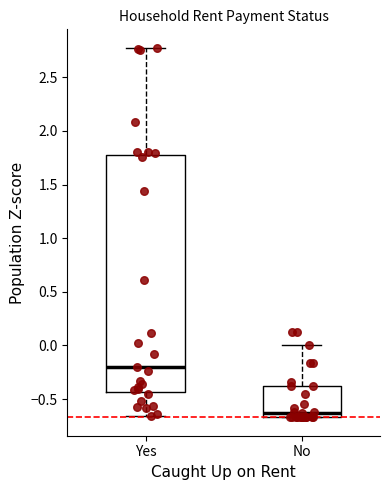

Which box is the tallest, from its lower edge to its upper edge?

Yes